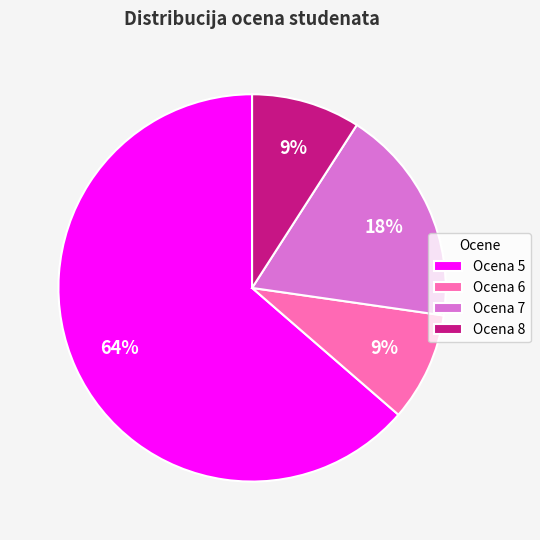

What is the ratio of the value at Ocena 7 to the value at Ocena 5?

0.3